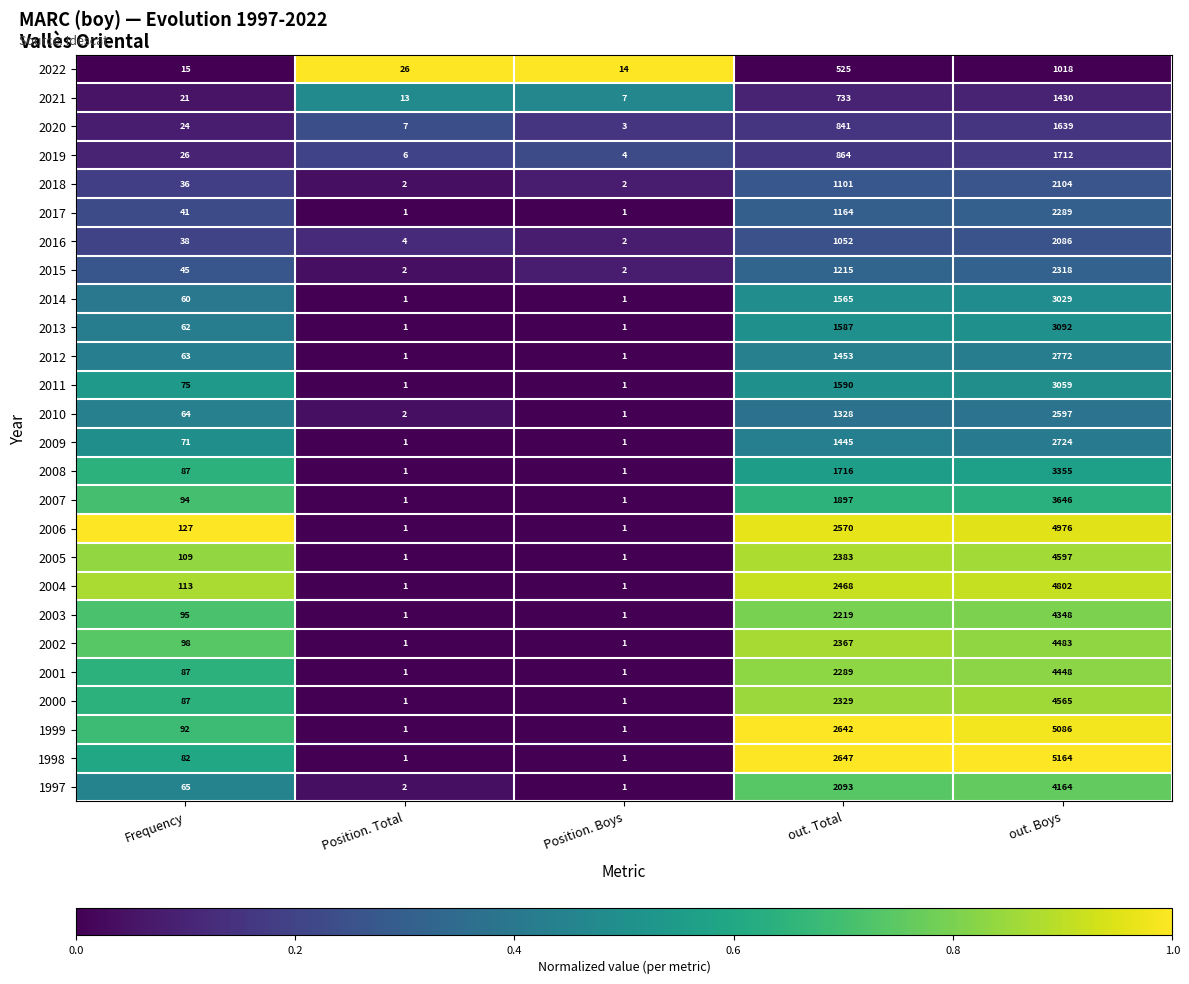

Between Frequency and Position. Total, which series saw the biggest shift?

2006